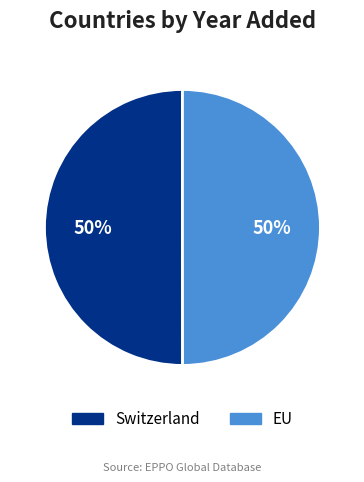

The EU slice represents 60% of the pie. True or false?

False